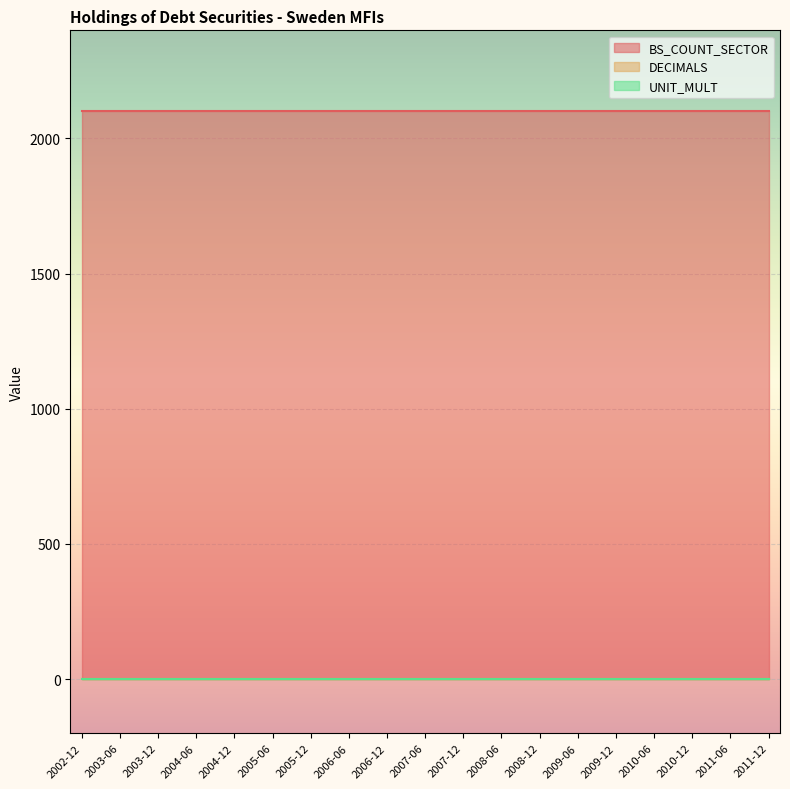

What is the difference between the highest and lowest values at 2006-12?

2100